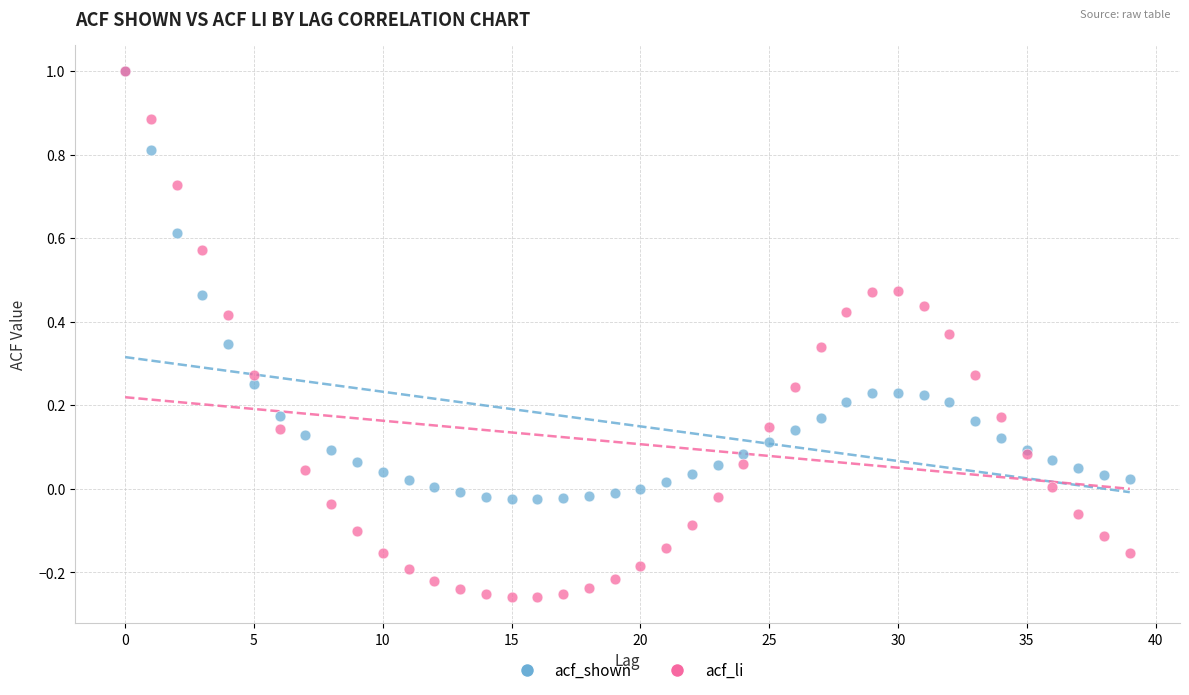

Which series has the largest Y range (max minus min)?

acf_li